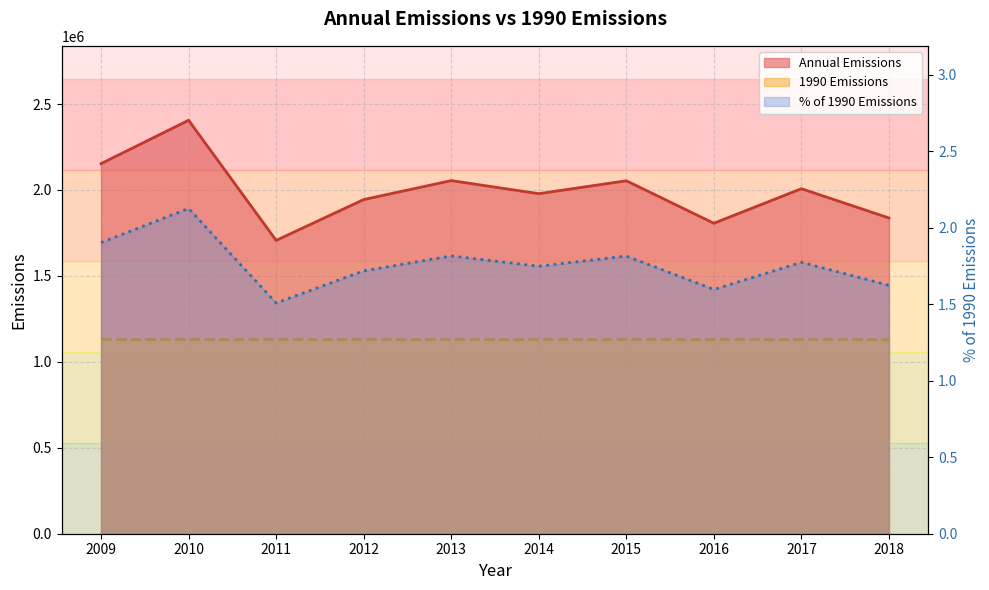

What is the greatest value displayed?

2405434.0